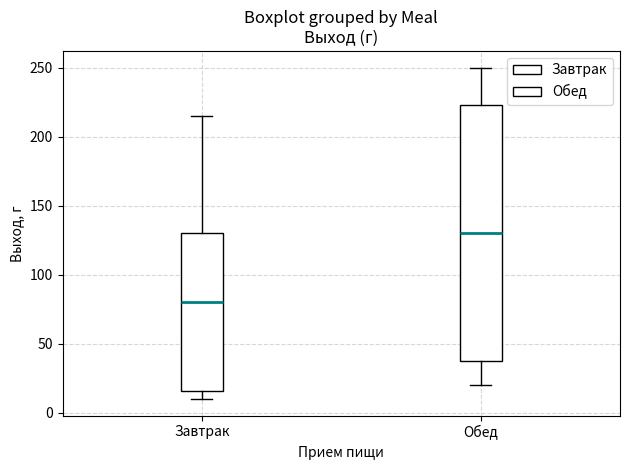

Which box has the lowest median line?

Завтрак